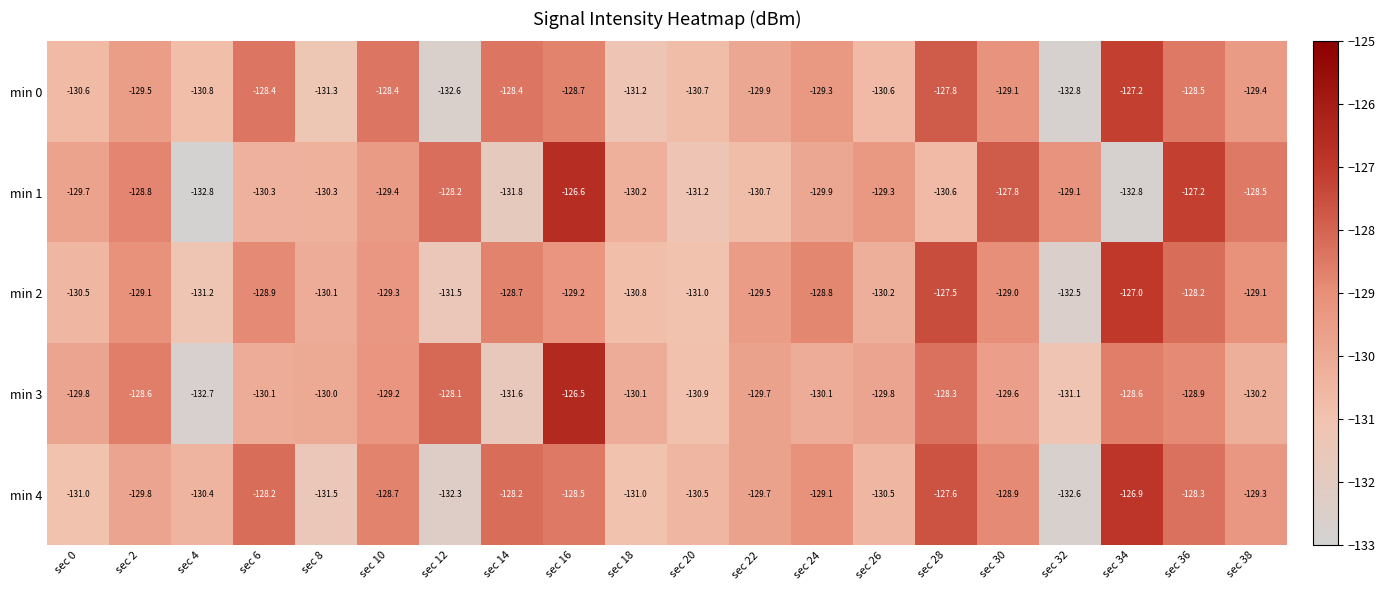

At which category is the sum across all series the highest?

sec 16